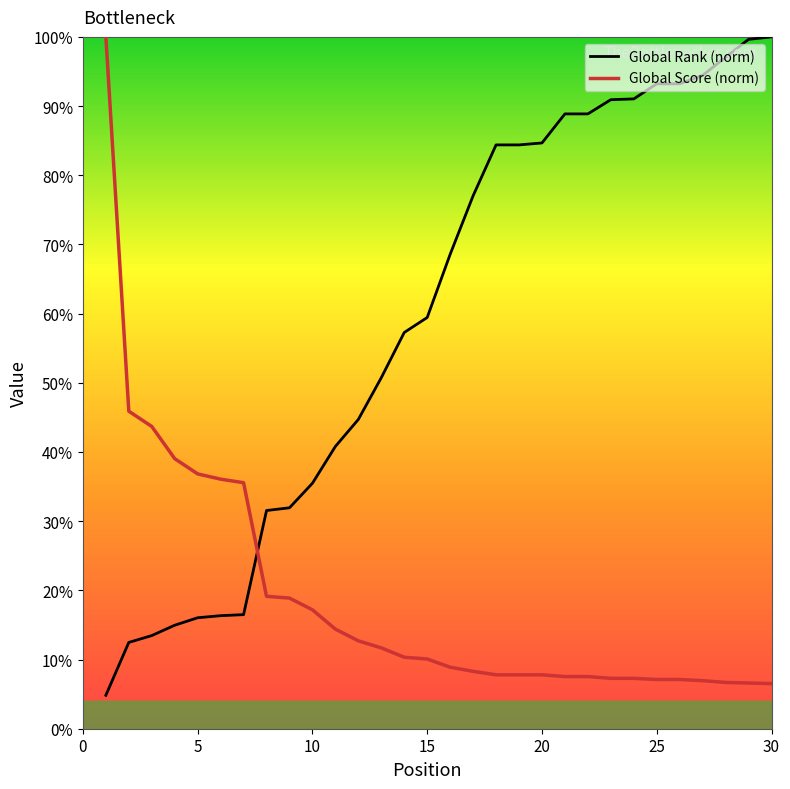

Count the number of data series in this chart.

2